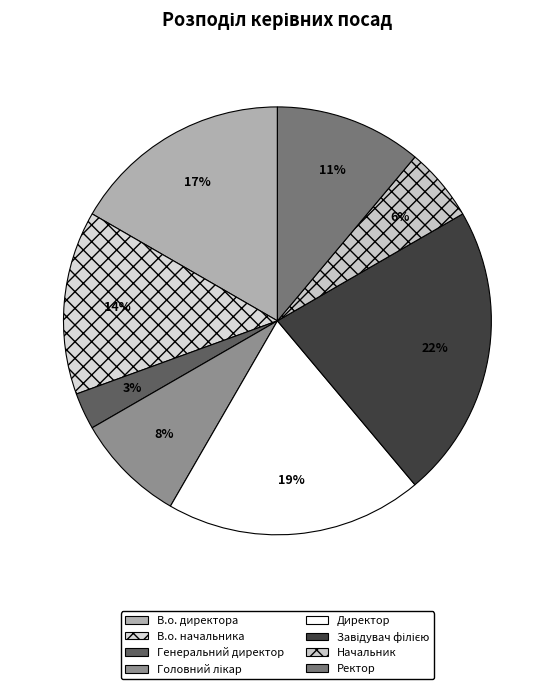

How many segments does this pie chart have?

8